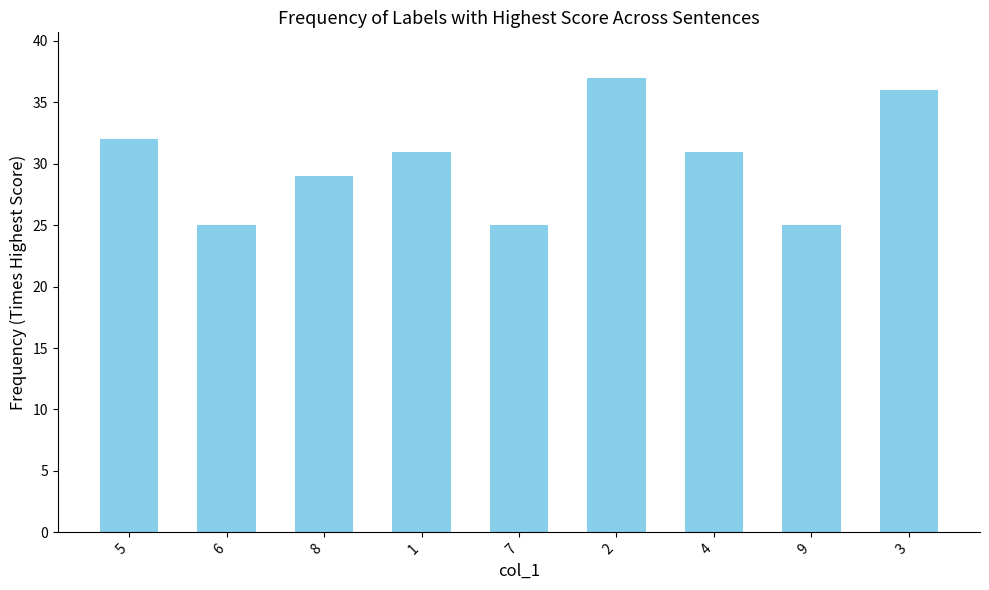

Reading left to right, list all the values displayed in this chart.

5=32	6=25	8=29	1=31	7=25	2=37	4=31	9=25	3=36